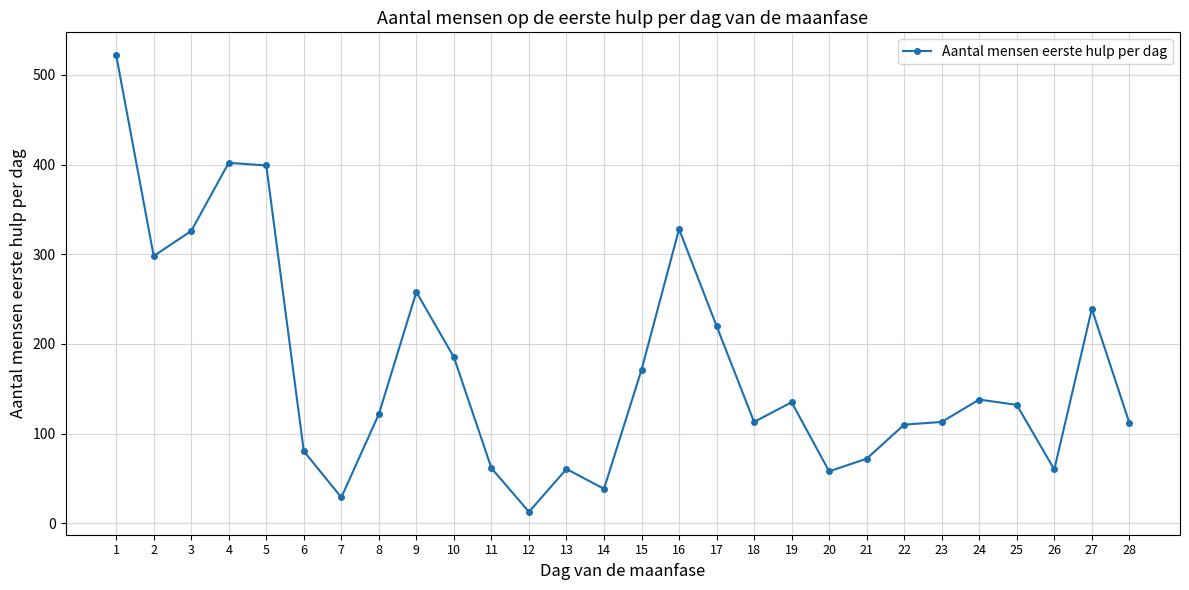

What is the minimum value shown in the chart?

12.7